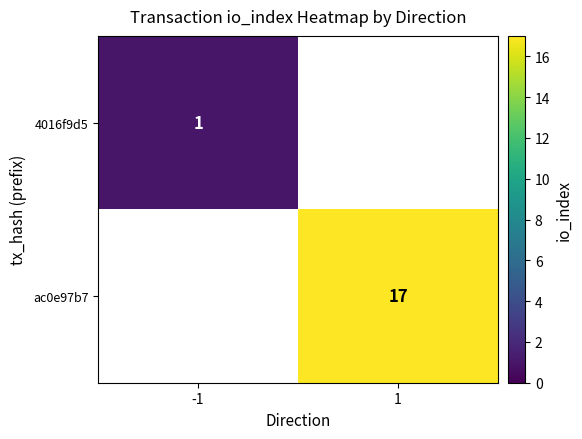

The value of ac0e97b7 at 1 is 17. True or false?

True